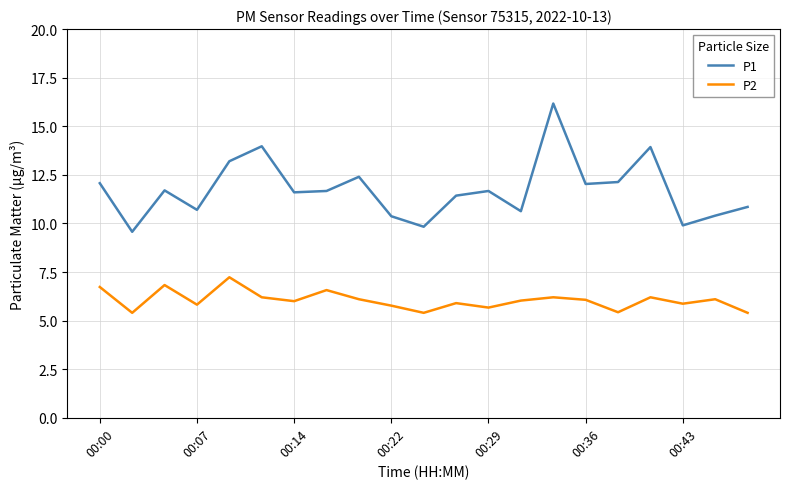

What is the difference between the maximum and minimum values in the P2 series?

1.8